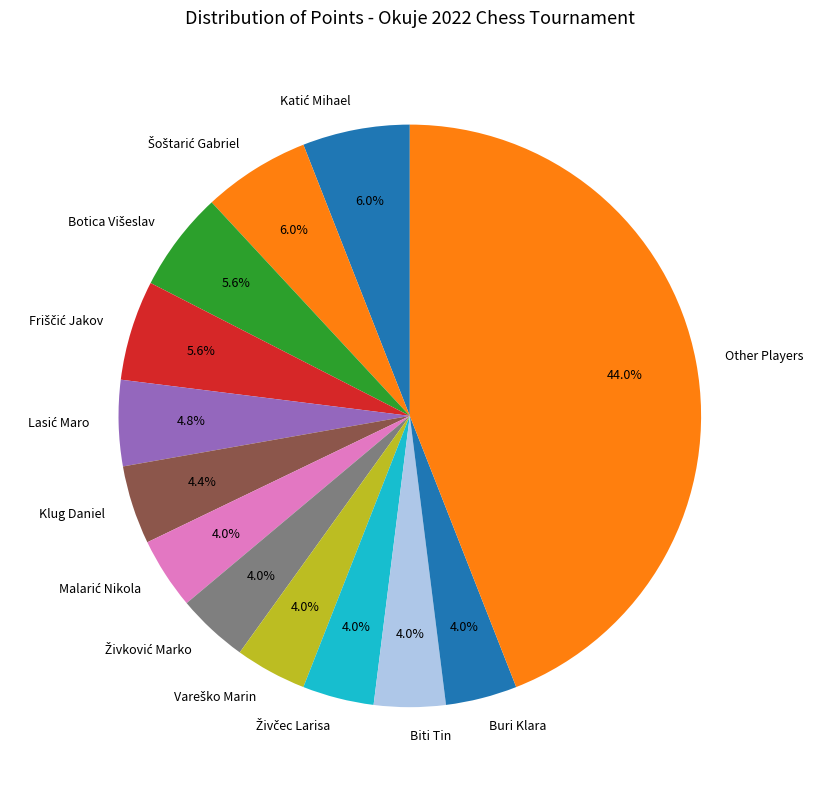

What percentage is the Biti Tin slice, to the nearest percent?

4%